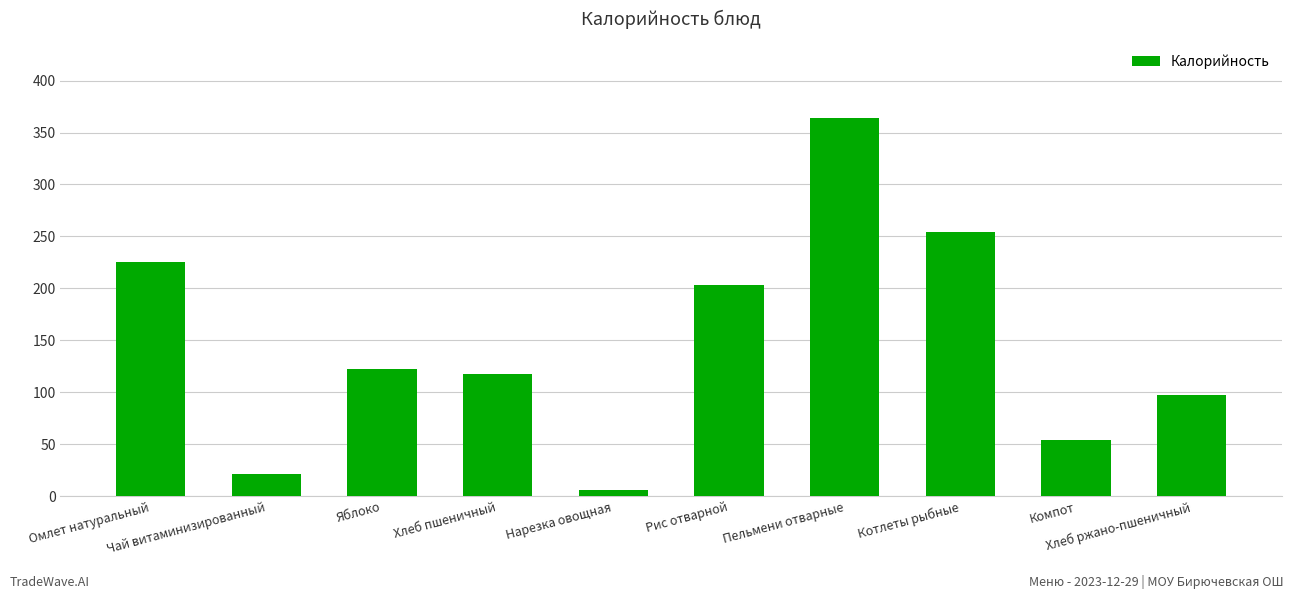

What position from the left is Компот?

9